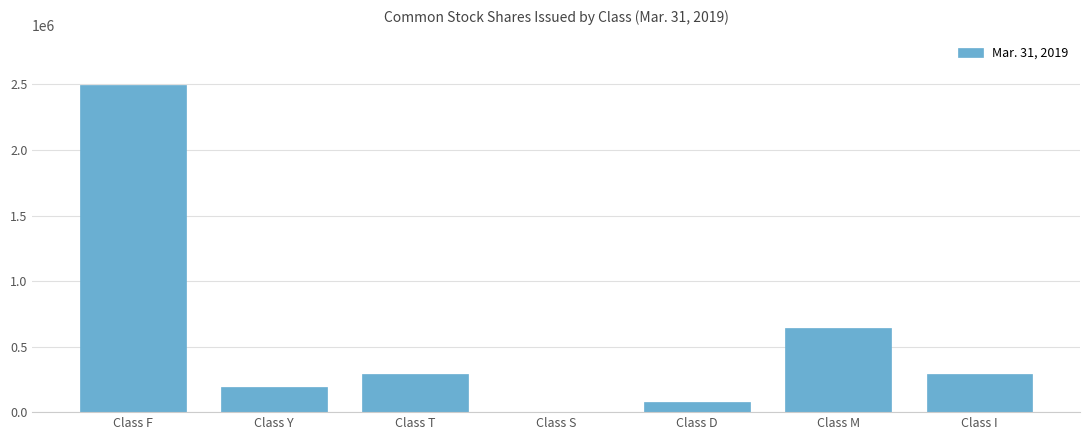

Where is the data nearest to the value 1250686?

Class M